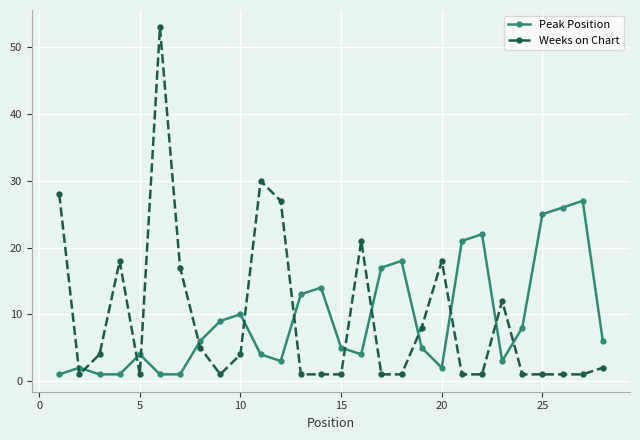

What is the average value of the Weeks on Chart series?

9